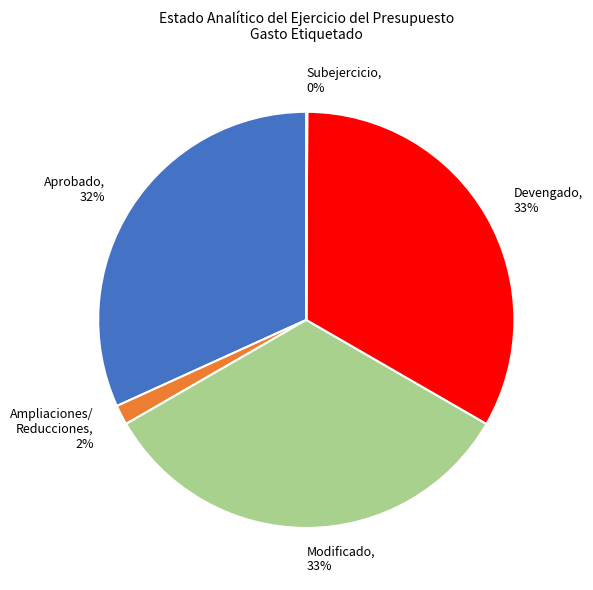

Is there a majority slice in this chart?

No